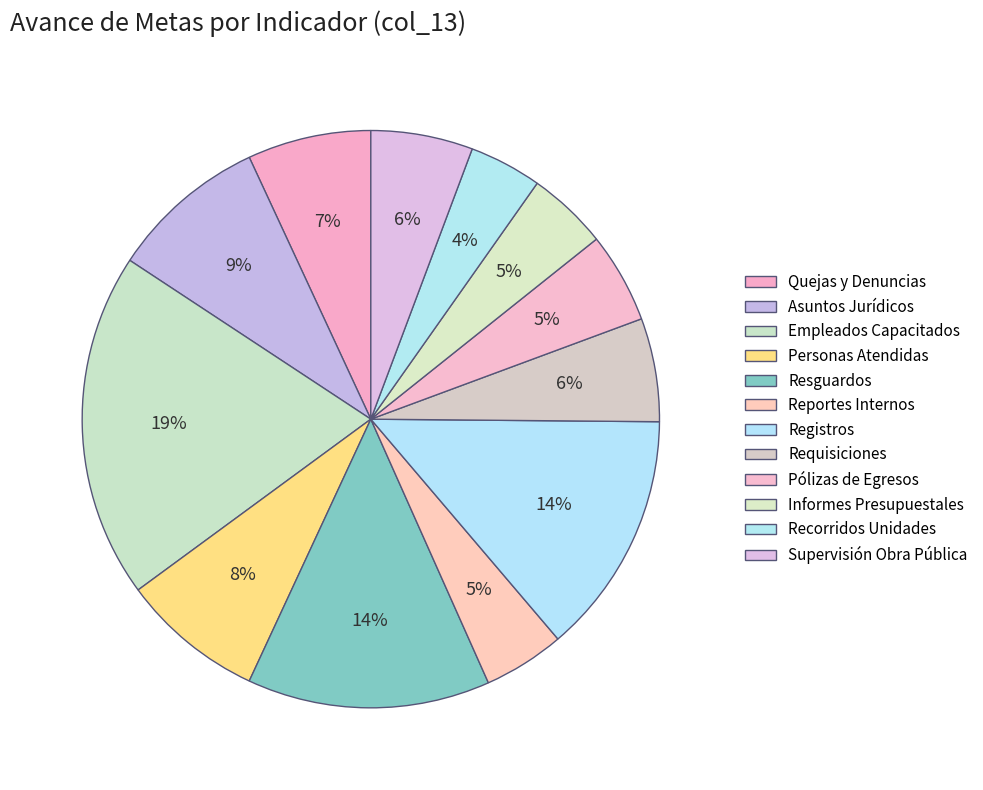

To the nearest percent, what percentage of the pie is Registros?

14%